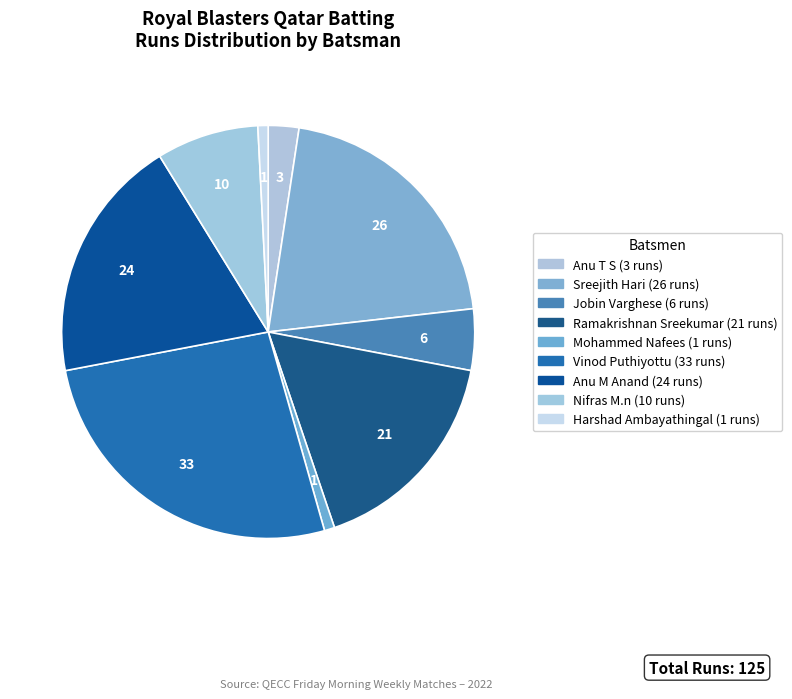

Count the number of slices in the pie.

9